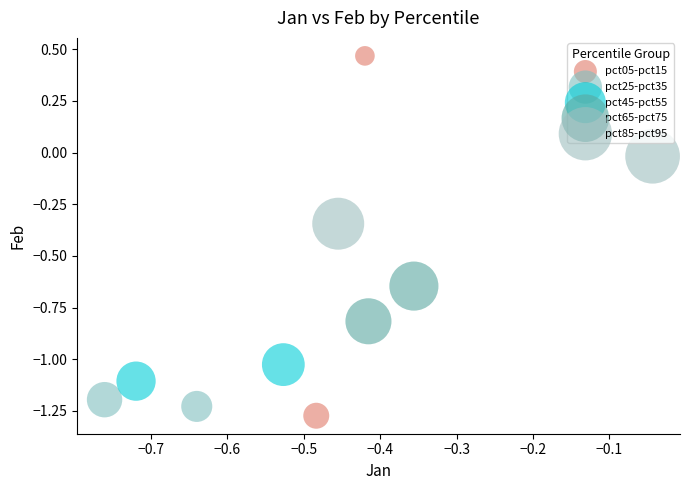

Which series contains the lowest Y value?

pct05-pct15